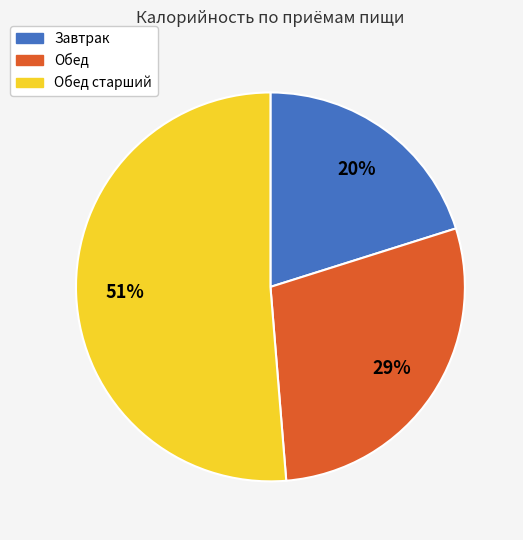

Does any single category account for the majority?

Yes